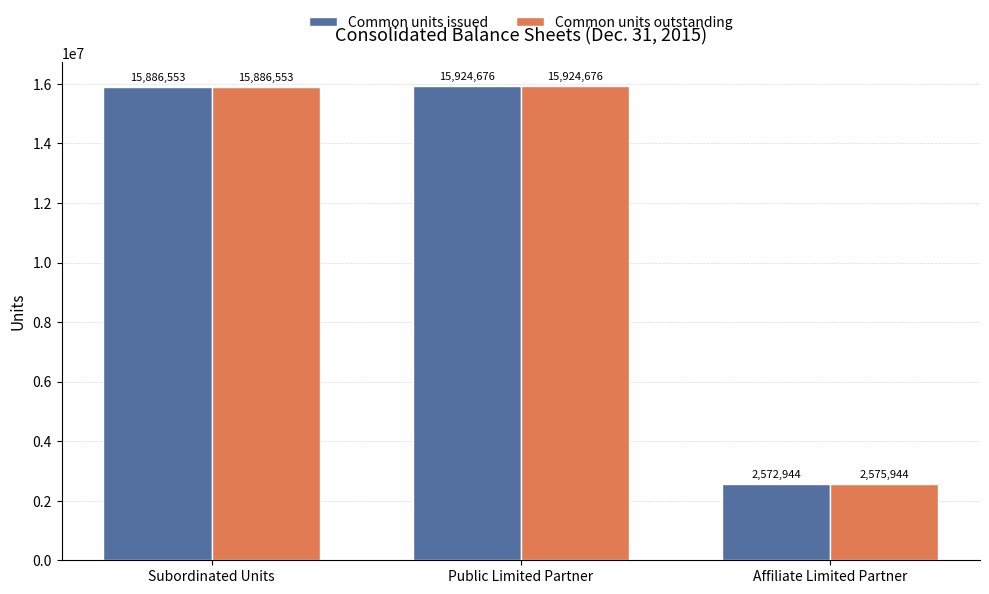

What is the value of the Common units issued bar at the 1st from the left?

15886553